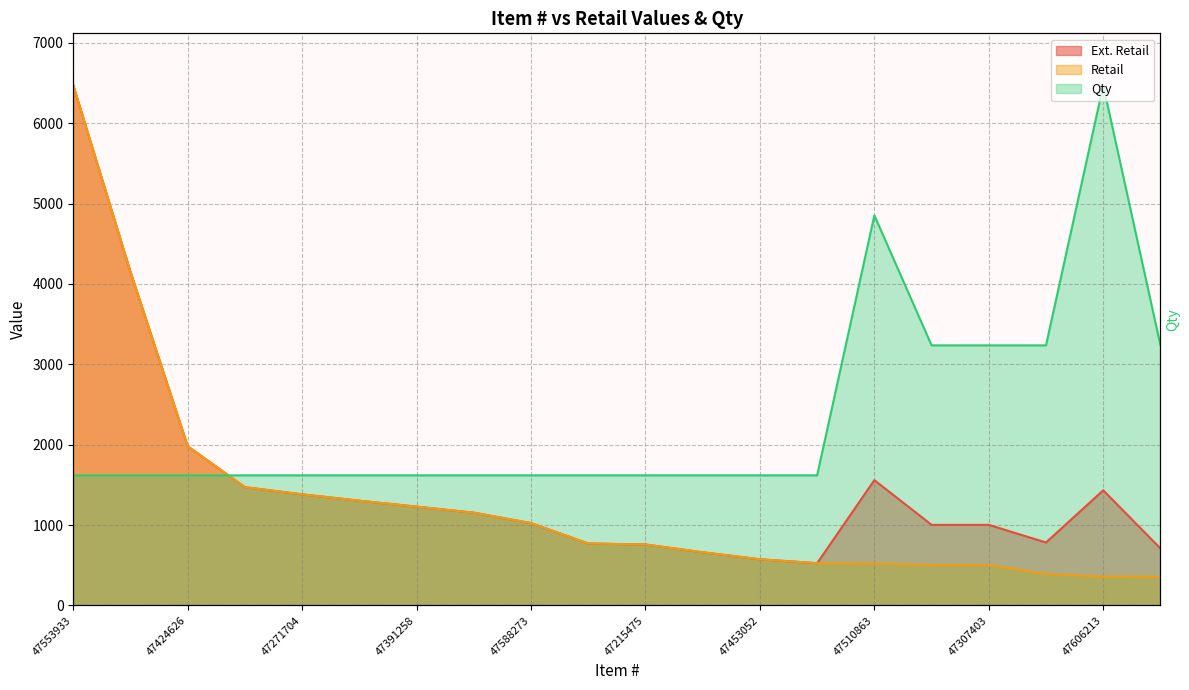

Reading left to right, what are all the values shown in this chart?

Ext. Retail: 6470.8	4149.2	1980.0	1470.7	1381.5	1302.5	1228.5	1153.5	1023.4	770.0	757.5	661.0	573.5	525.0	1558.3	1002.0	1002.0	782.6	1432.0	709.1
Retail: 6470.8	4149.2	1980.0	1470.7	1381.5	1302.5	1228.5	1153.5	1023.4	770.0	757.5	661.0	573.5	525.0	519.4	501.0	501.0	391.3	358.0	354.6
Qty: 1617.7	1617.7	1617.7	1617.7	1617.7	1617.7	1617.7	1617.7	1617.7	1617.7	1617.7	1617.7	1617.7	1617.7	4853.1	3235.4	3235.4	3235.4	6470.8	3235.4